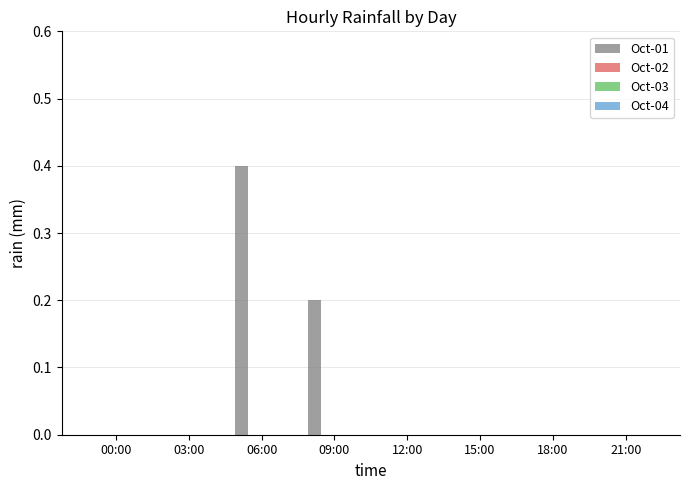

What is the sum of all values?

0.6